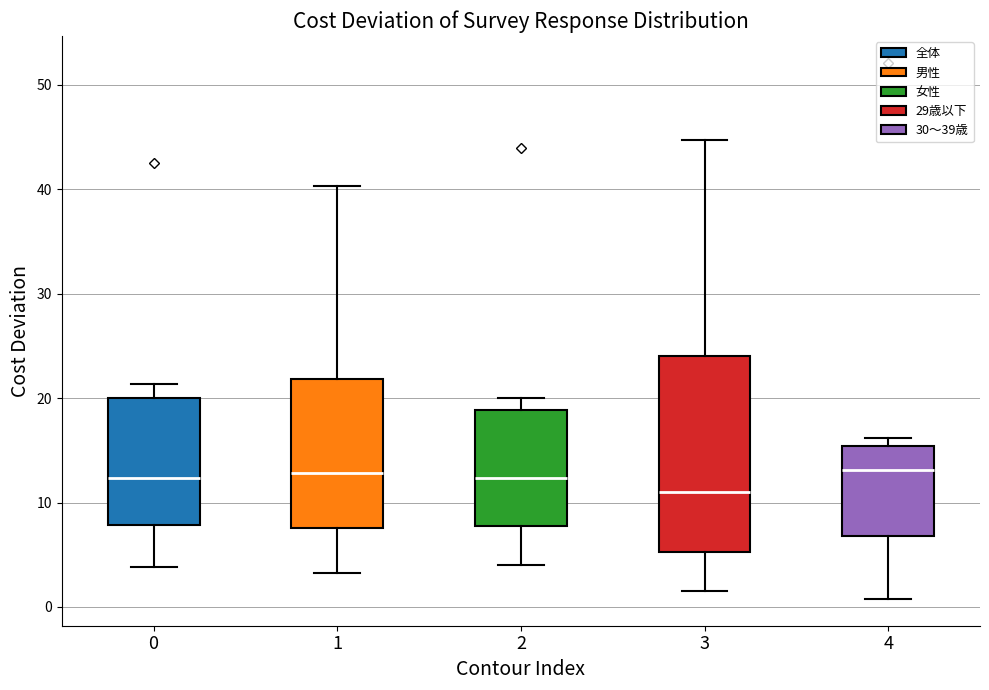

Where does the median line of the box at x = 4 sit on the y-axis? The values are not printed on the chart, so give them approximately, as read against the axis.

13